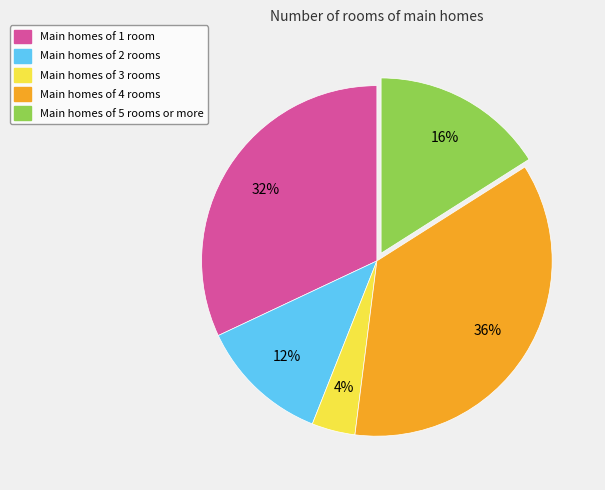

Is there any slice that represents more than half of the pie?

No